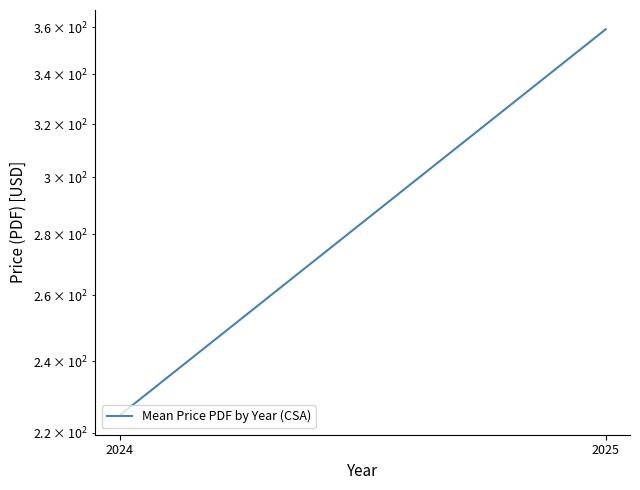

List the labels in order of value, smallest first.

2024, 2025